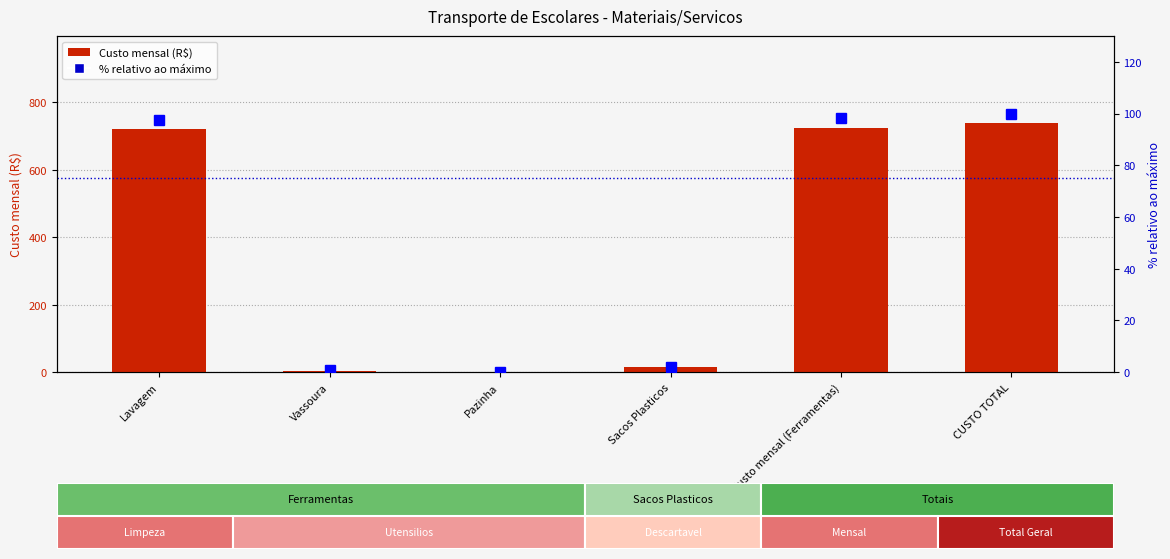

At how many categories does at least one series exceed 82?

3